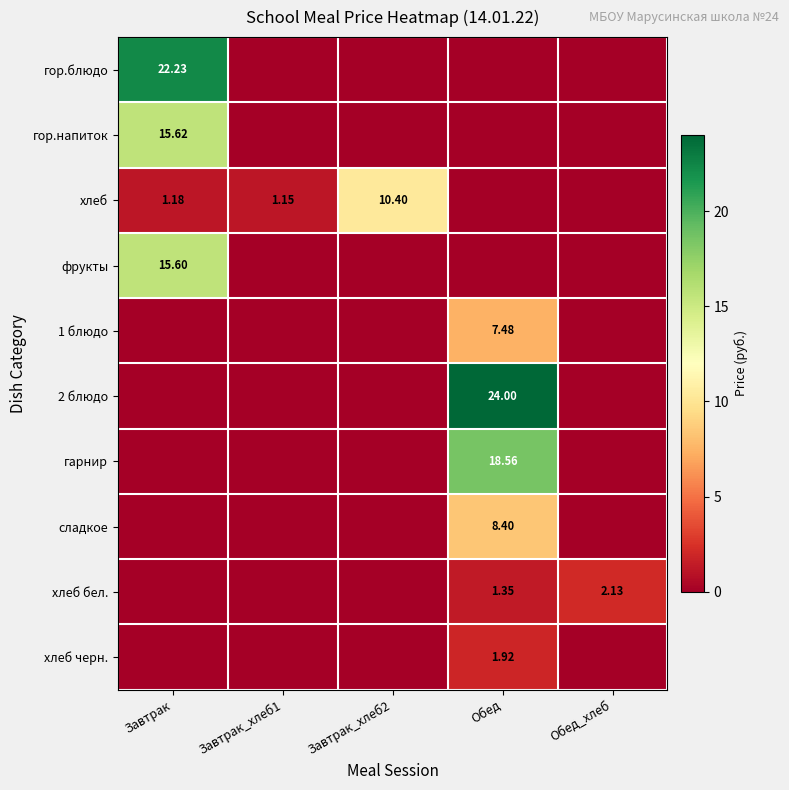

What is the maximum value shown in the chart?

24.0